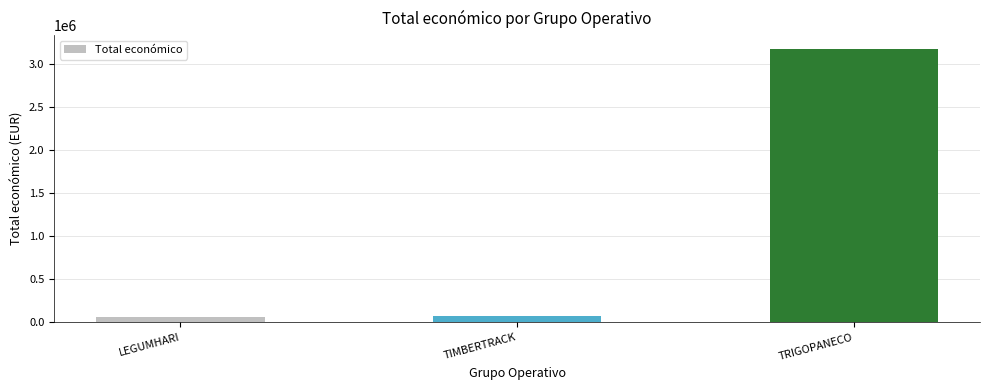

Which label corresponds to the largest value in the chart?

TRIGOPANECO